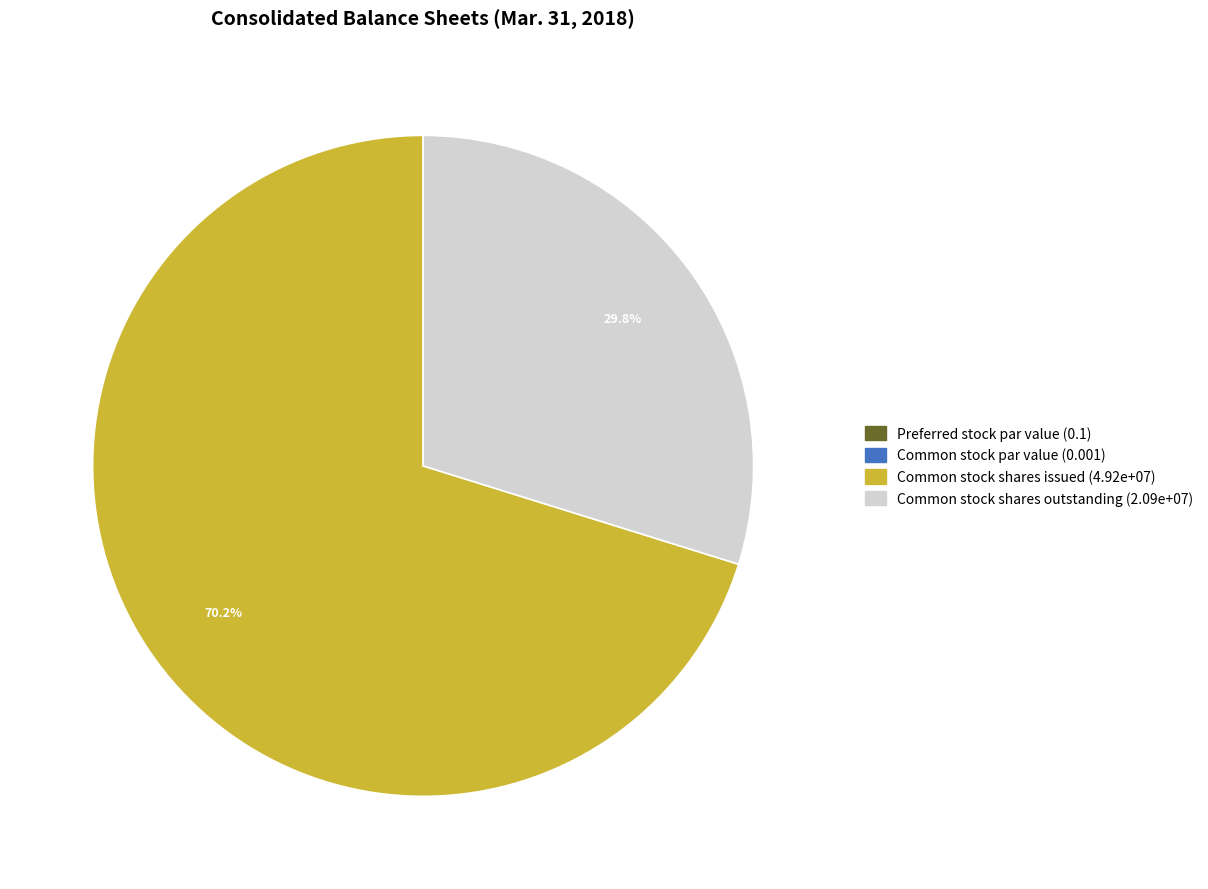

True or false: Common stock shares issued accounts for 70% of the total.

True